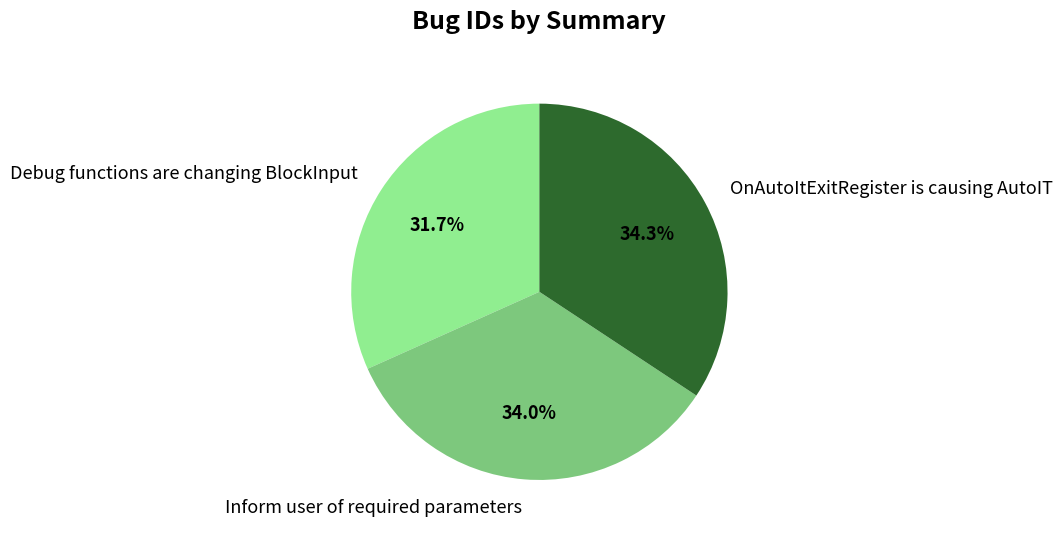

Is there a majority slice in this chart?

No